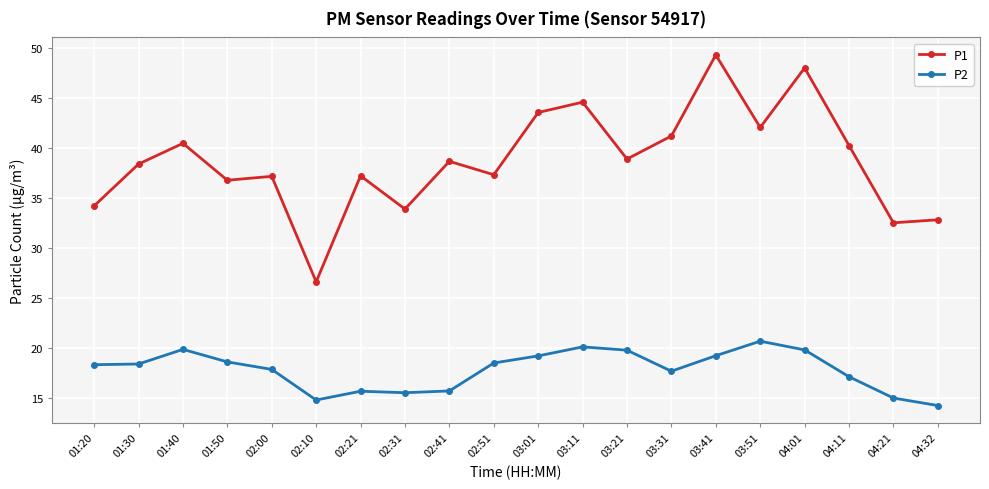

Rank the series at 02:41 from lowest to highest value.

P2, P1